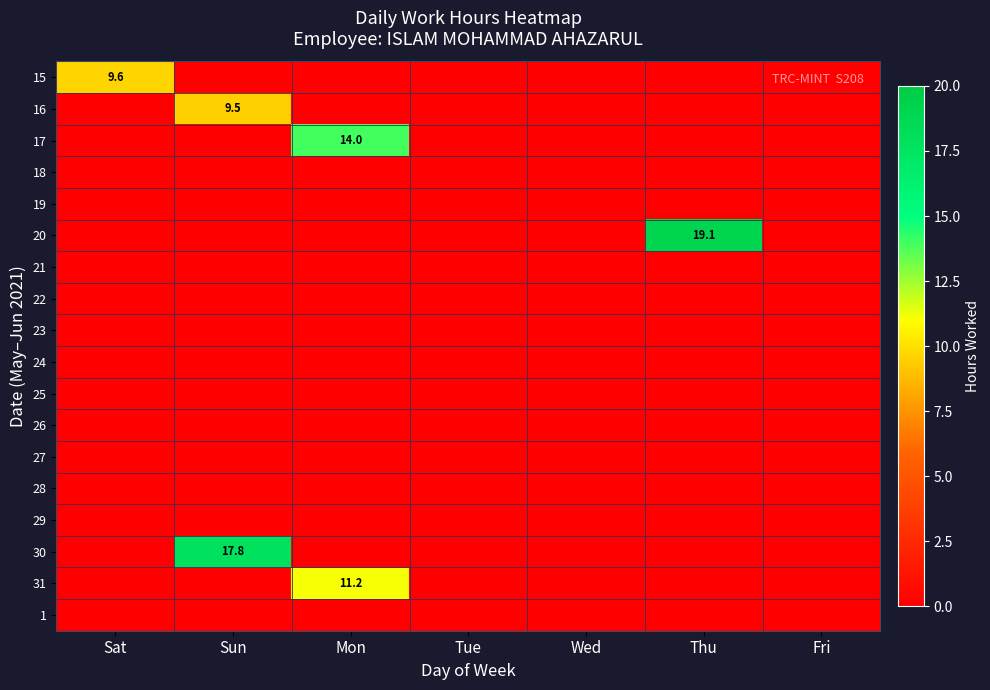

How many series are shown in this chart?

18